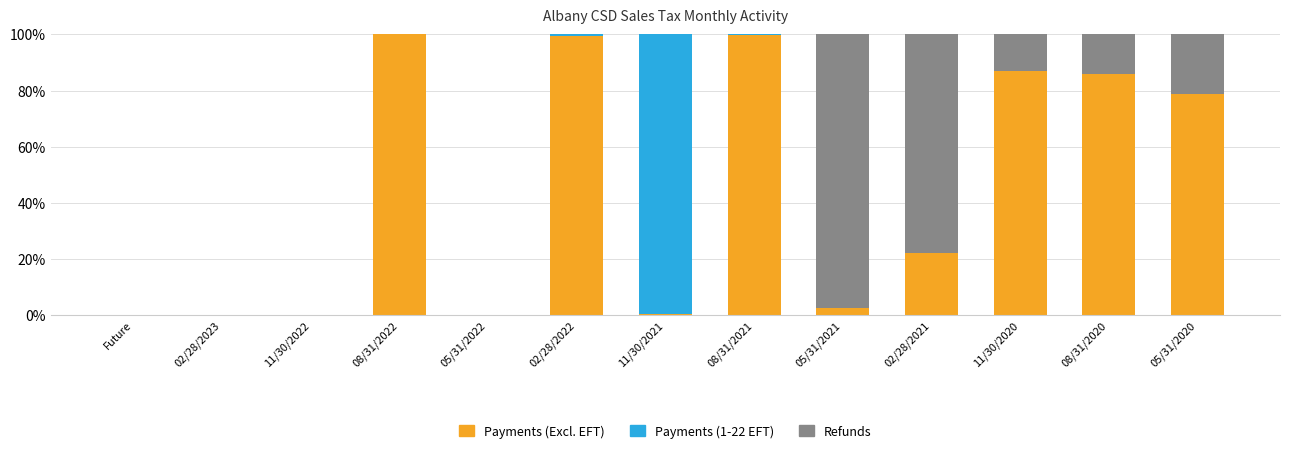

Rank the series at 05/31/2020 from highest to lowest value.

Payments (Excl. EFT), Refunds, Payments (1-22 EFT)